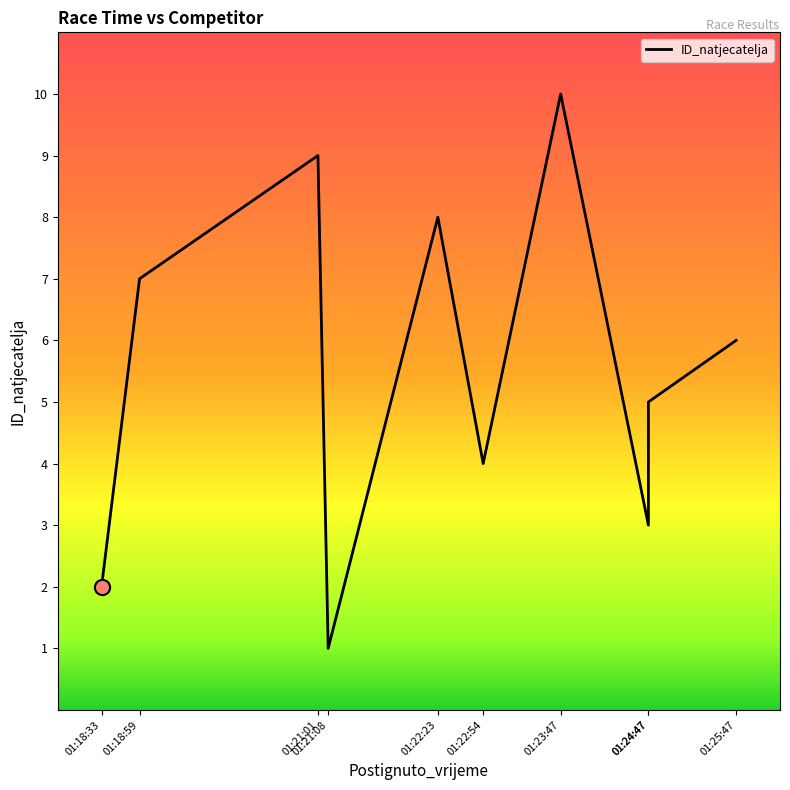

What is the change in value from 01:21:08 to 01:23:47?

+9